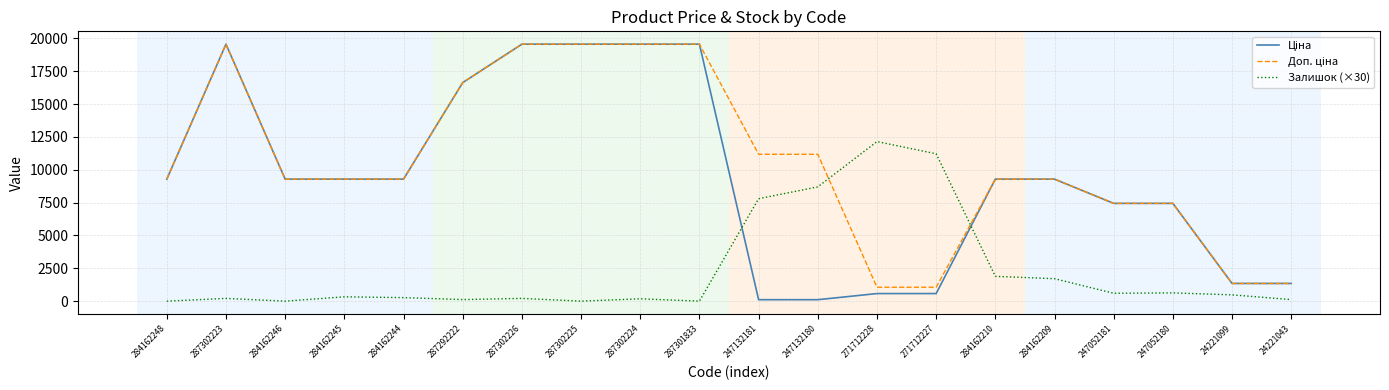

True or false: Ціна and Доп. ціна intersect in this chart.

False